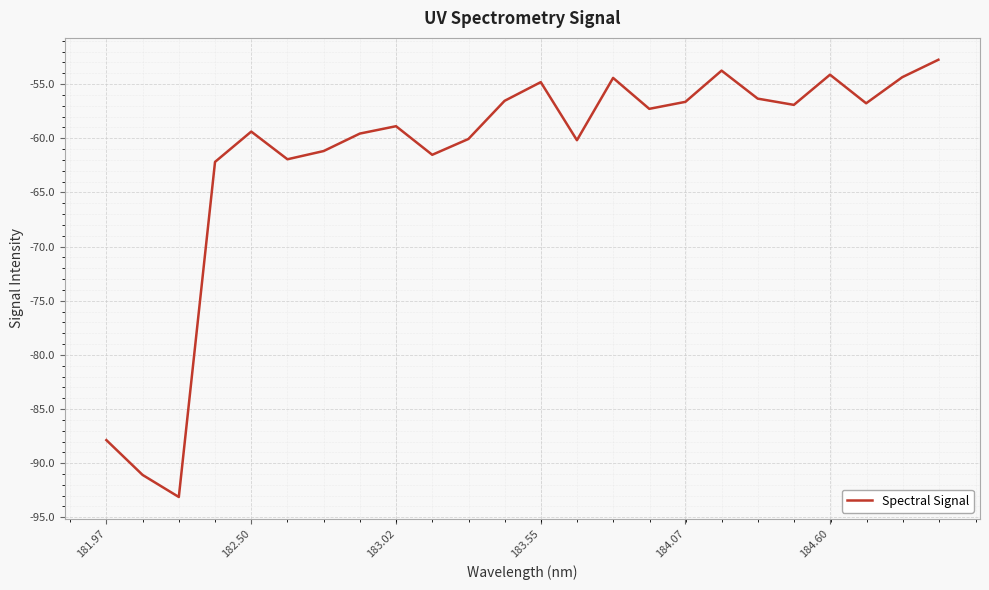

What is the minimum value shown in the chart?

-93.1